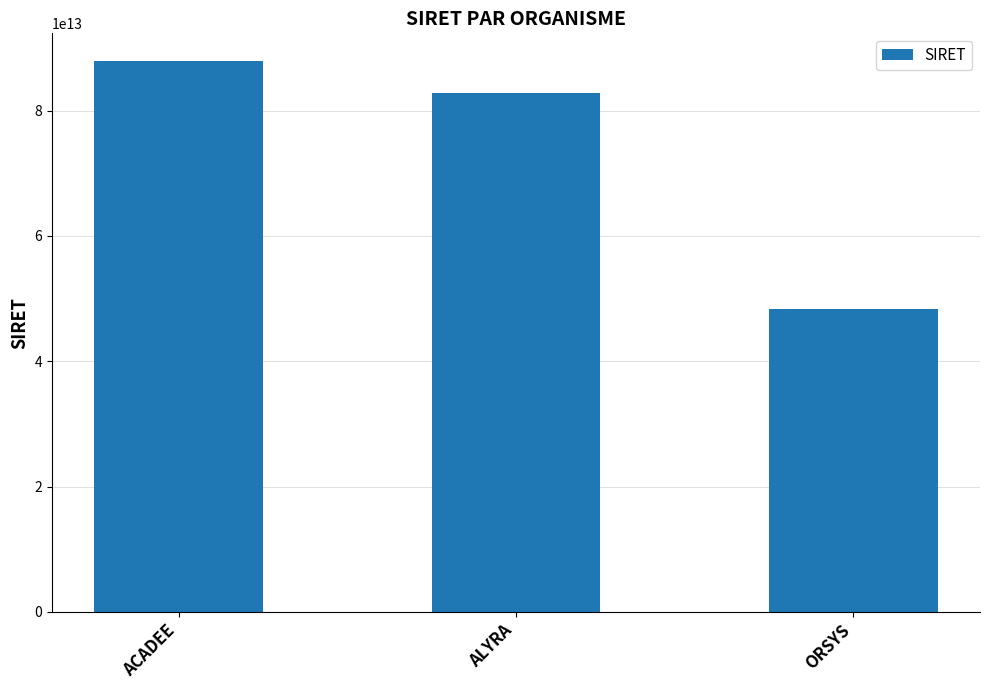

At which category does the chart reach its peak across all series?

ACADEE